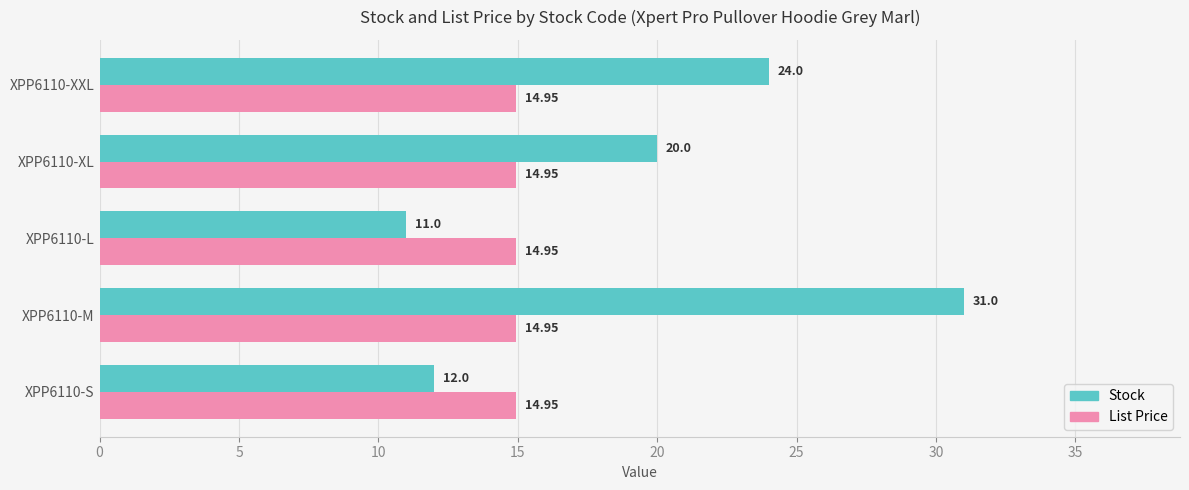

How many series are shown in this chart?

2